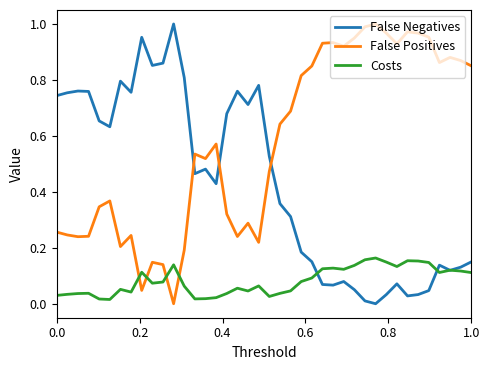

What are all the series names shown in the legend?

False Negatives, False Positives, Costs